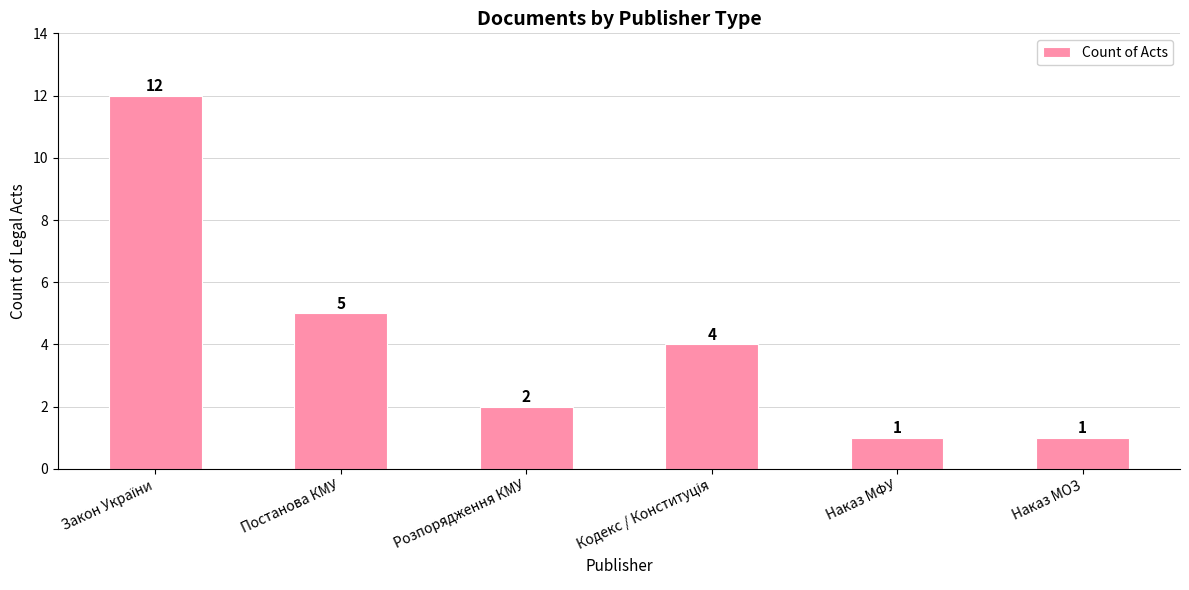

The chart shows a value of 2 at Наказ МФУ. True or false?

False